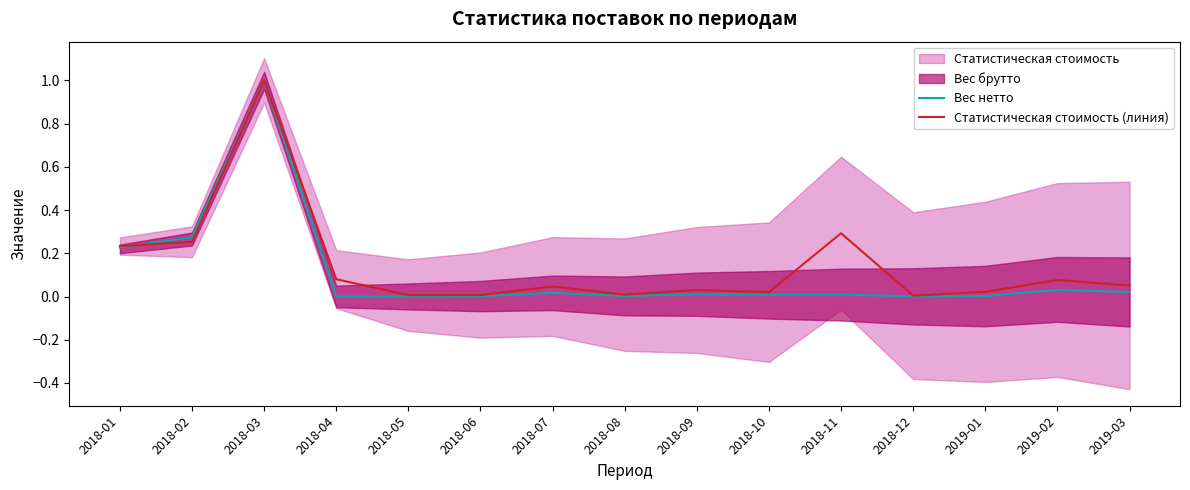

True or false: Вес нетто has a value of 0.0 at 2018-11.

False